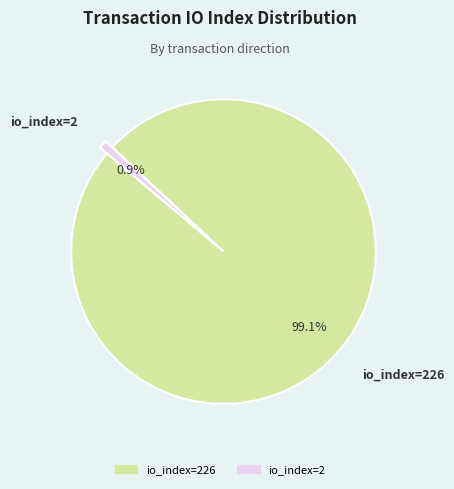

Does any single category account for the majority?

Yes